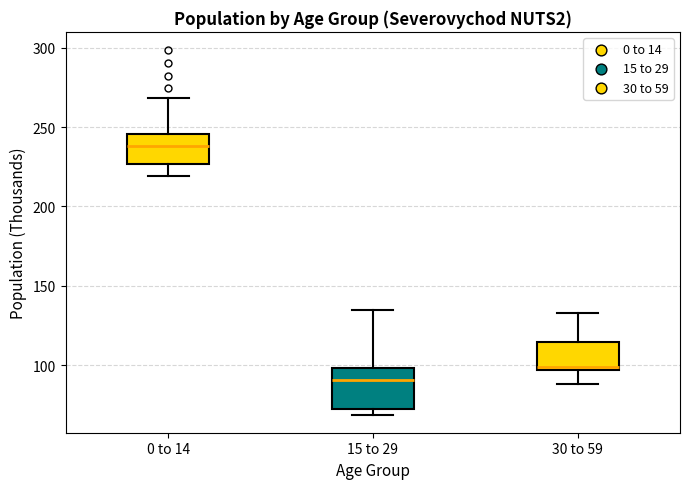

Where is the lower edge of the box for 0 to 14 on the y-axis? The values are not printed on the chart, so give them approximately, as read against the axis.

225